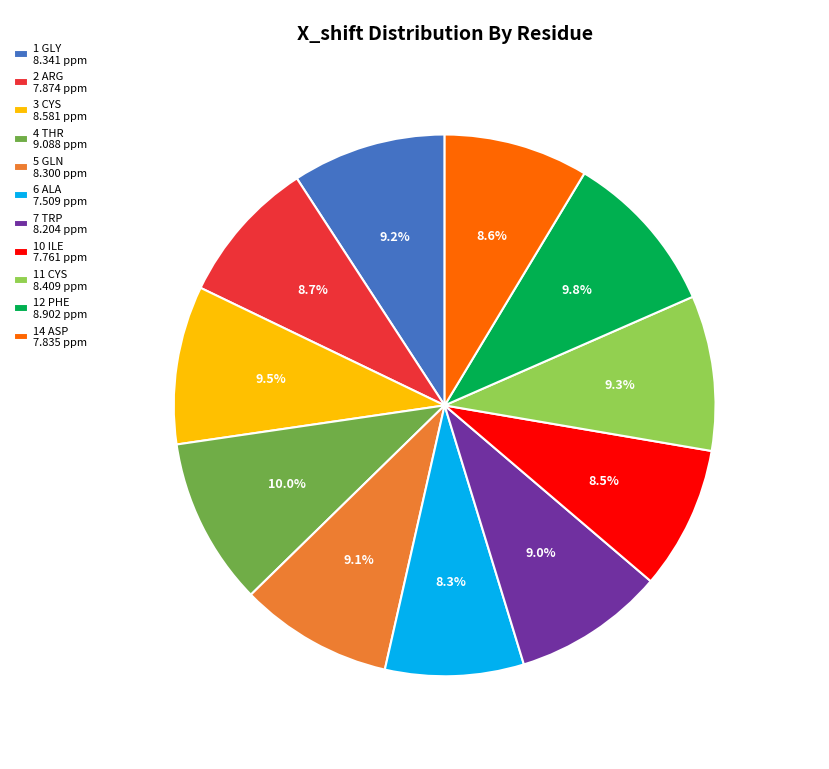

Is 6 ALA the majority of the pie?

No